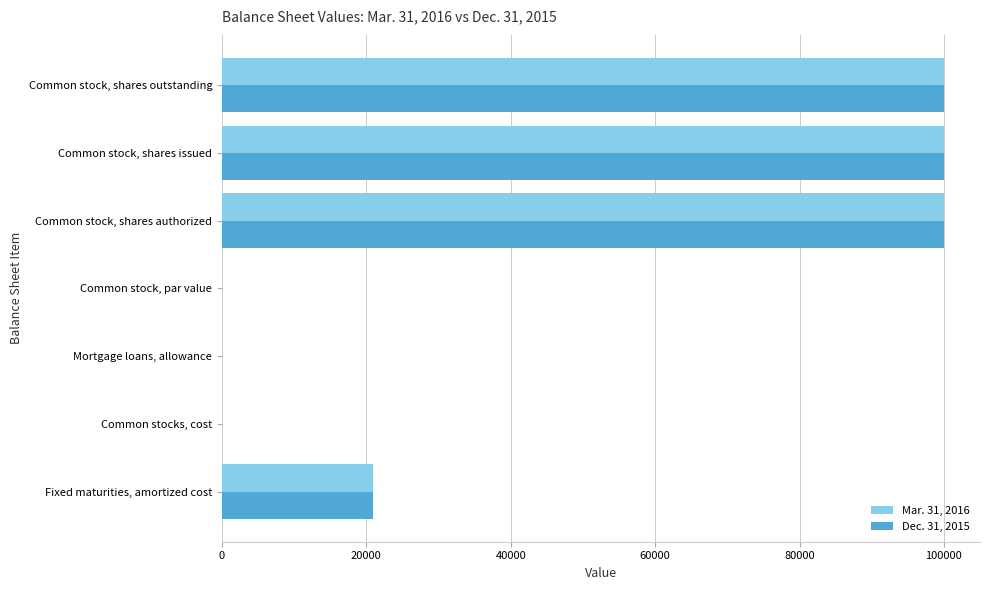

Count the number of data series in this chart.

2